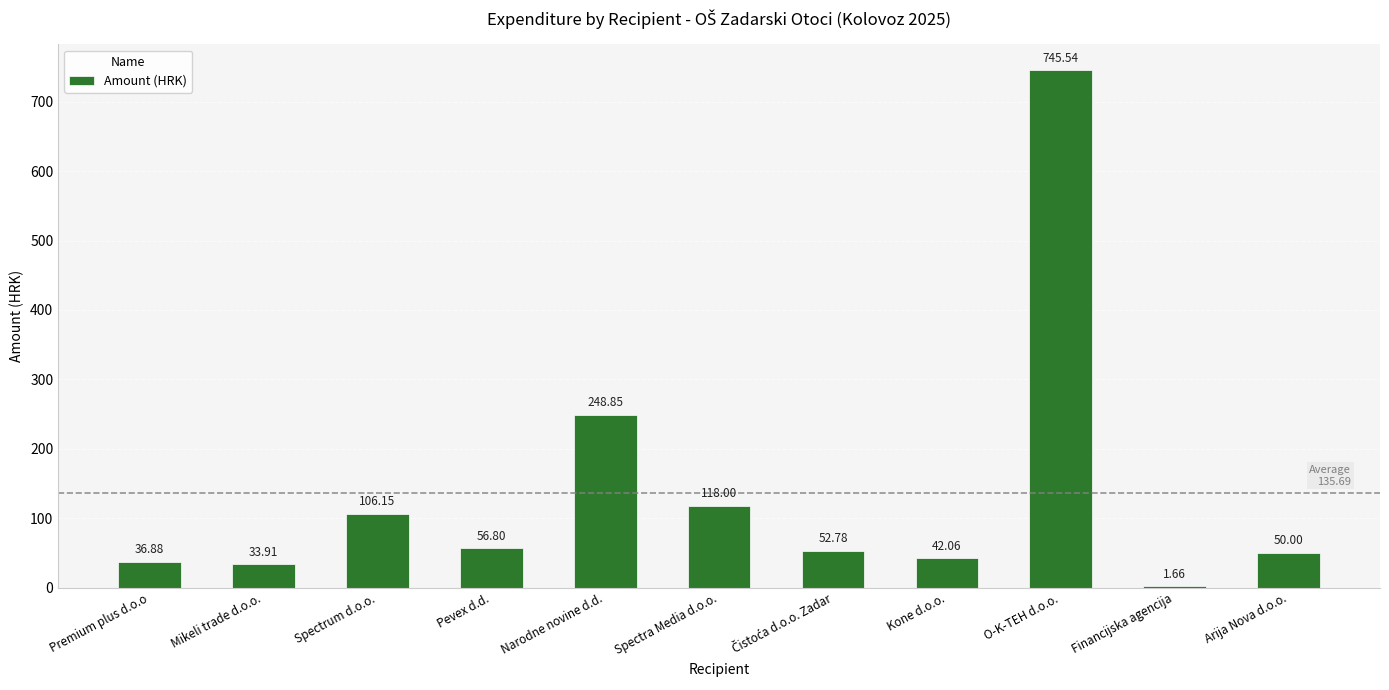

What is the change in value from Premium plus d.o.o to Kone d.o.o.?

+5.2